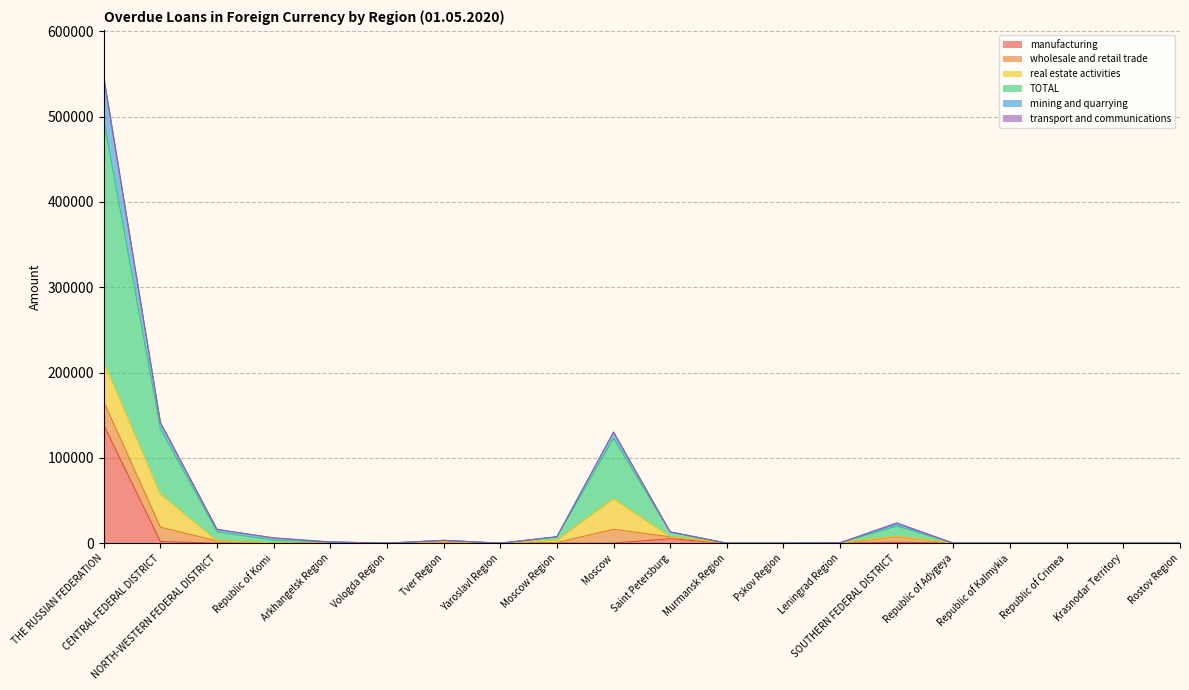

Which series changed the most between Arkhangelsk Region and Moscow?

TOTAL